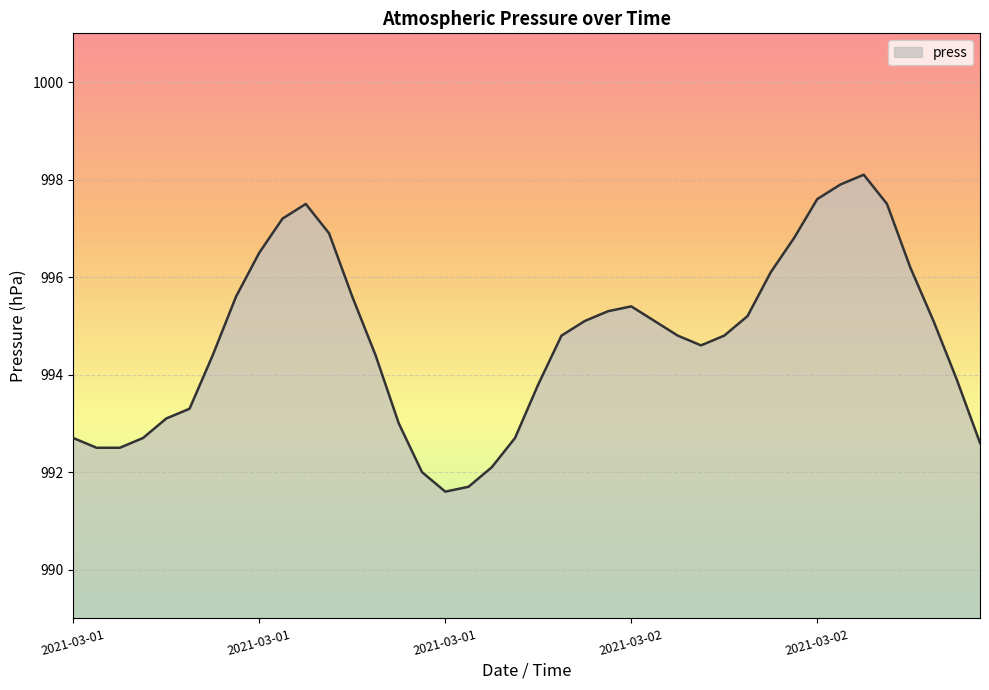

What is the greatest value displayed?

998.1